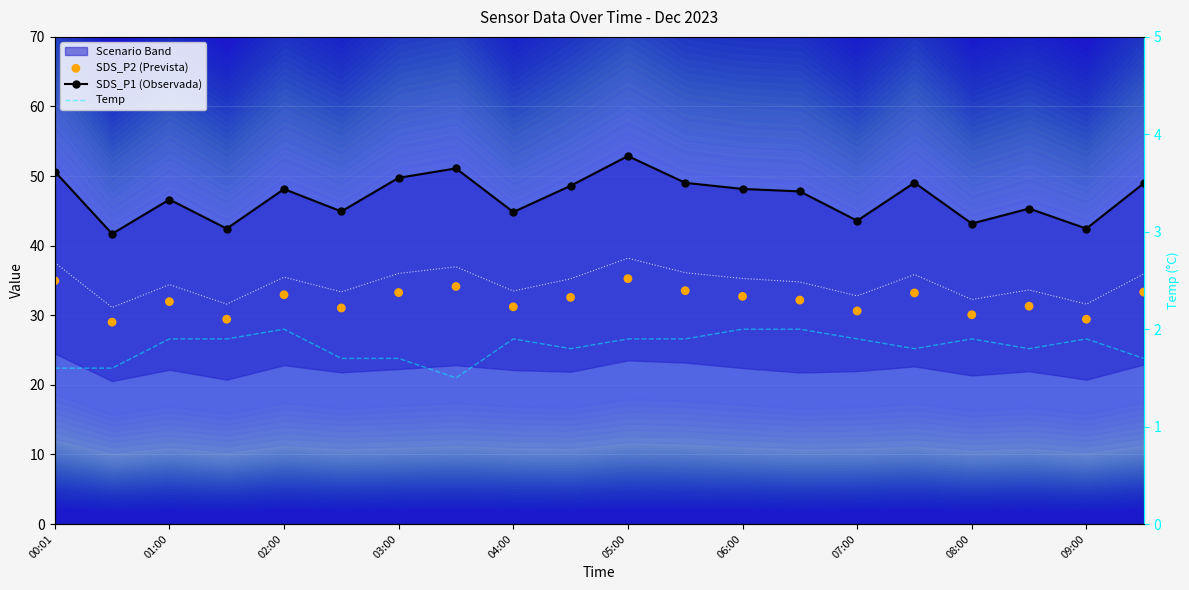

Which series contains the highest Y value?

SDS_P1 (Observada)